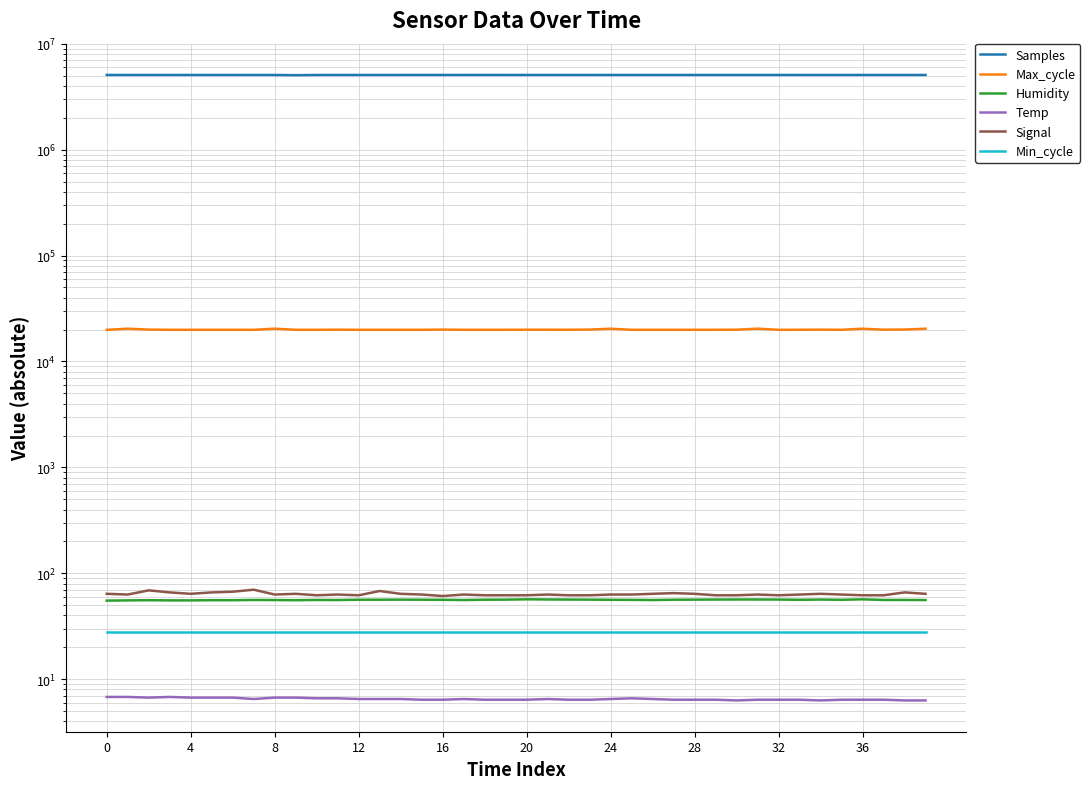

How many lines are shown in the chart?

6